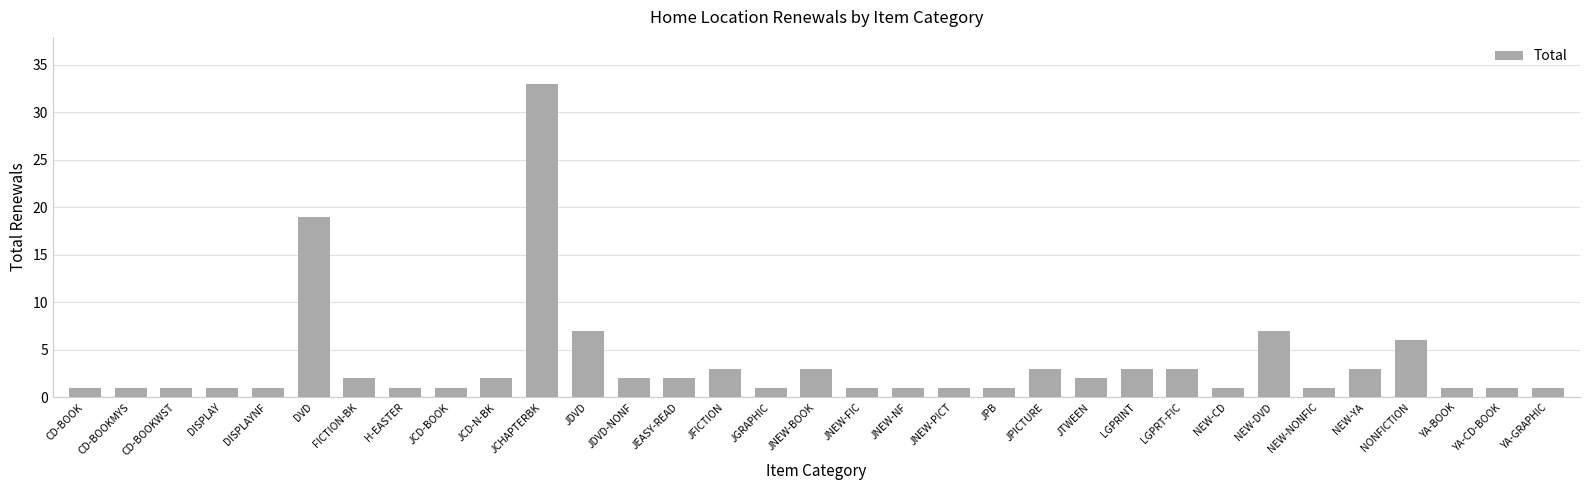

Where is the data nearest to the value 17?

DVD